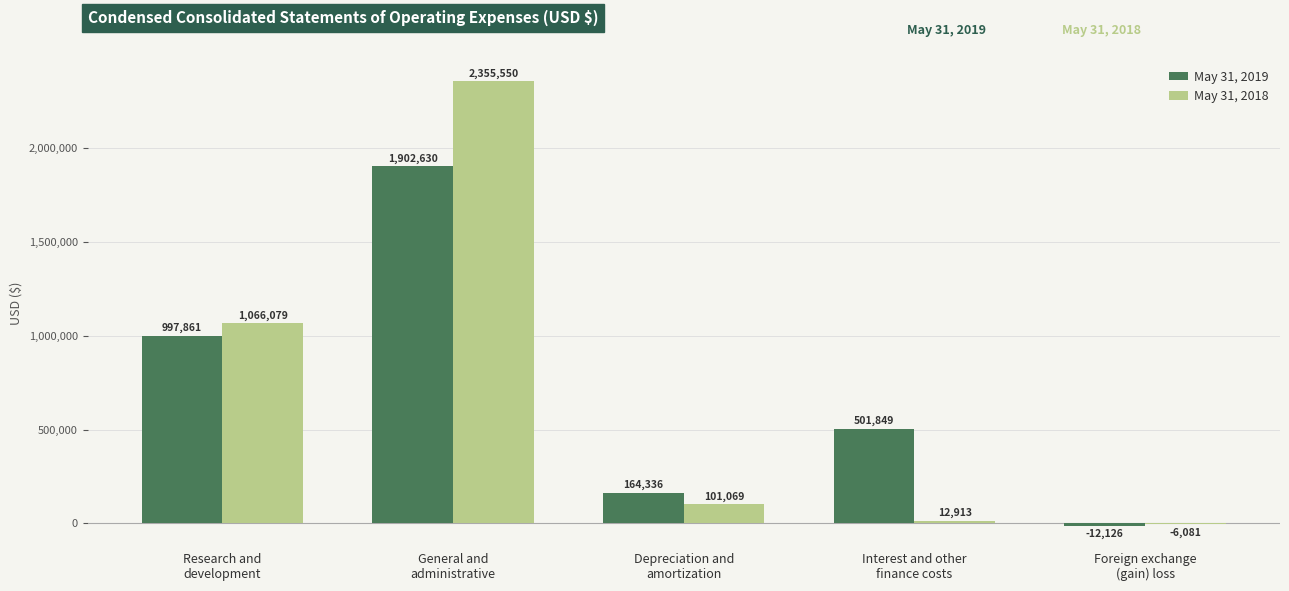

The value of May 31, 2018 at Depreciation and
amortization is 101069. True or false?

True